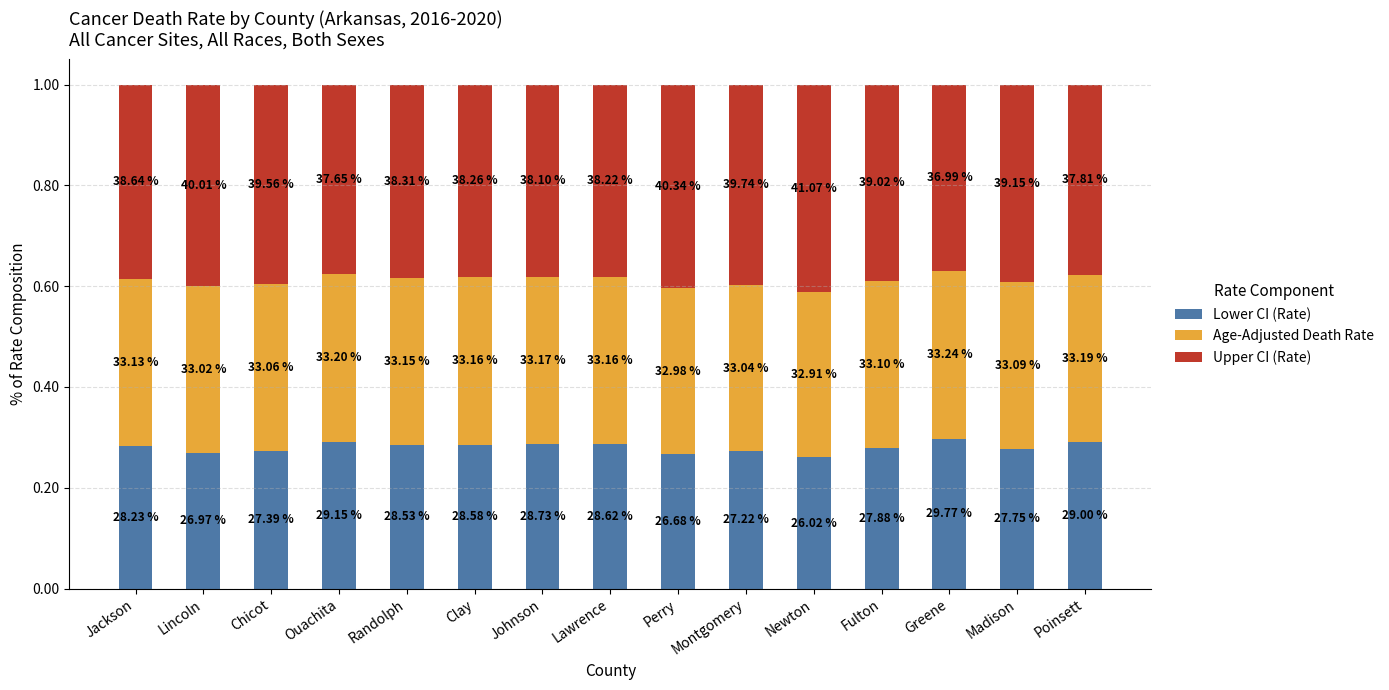

List the labels in order of Age-Adjusted Death Rate value, largest first.

Greene, Ouachita, Poinsett, Johnson, Lawrence, Clay, Randolph, Jackson, Fulton, Madison, Chicot, Montgomery, Lincoln, Perry, Newton